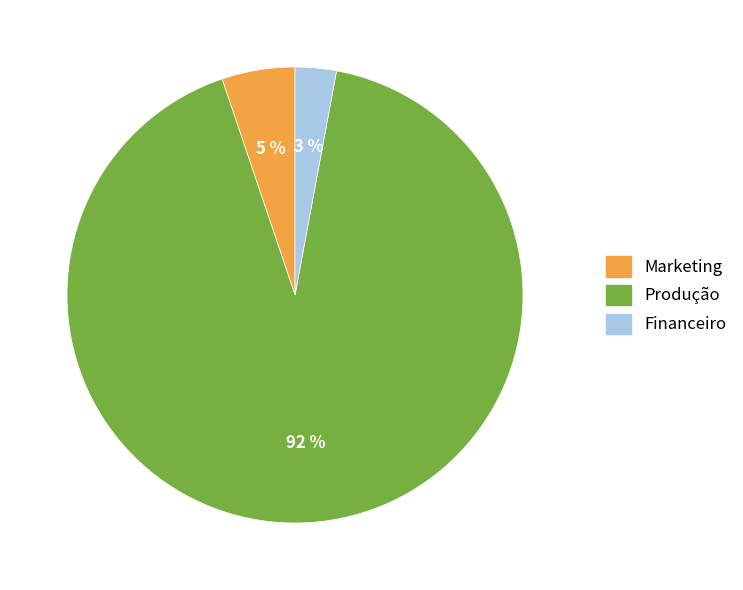

To the nearest percent, what is the average slice percentage?

33%